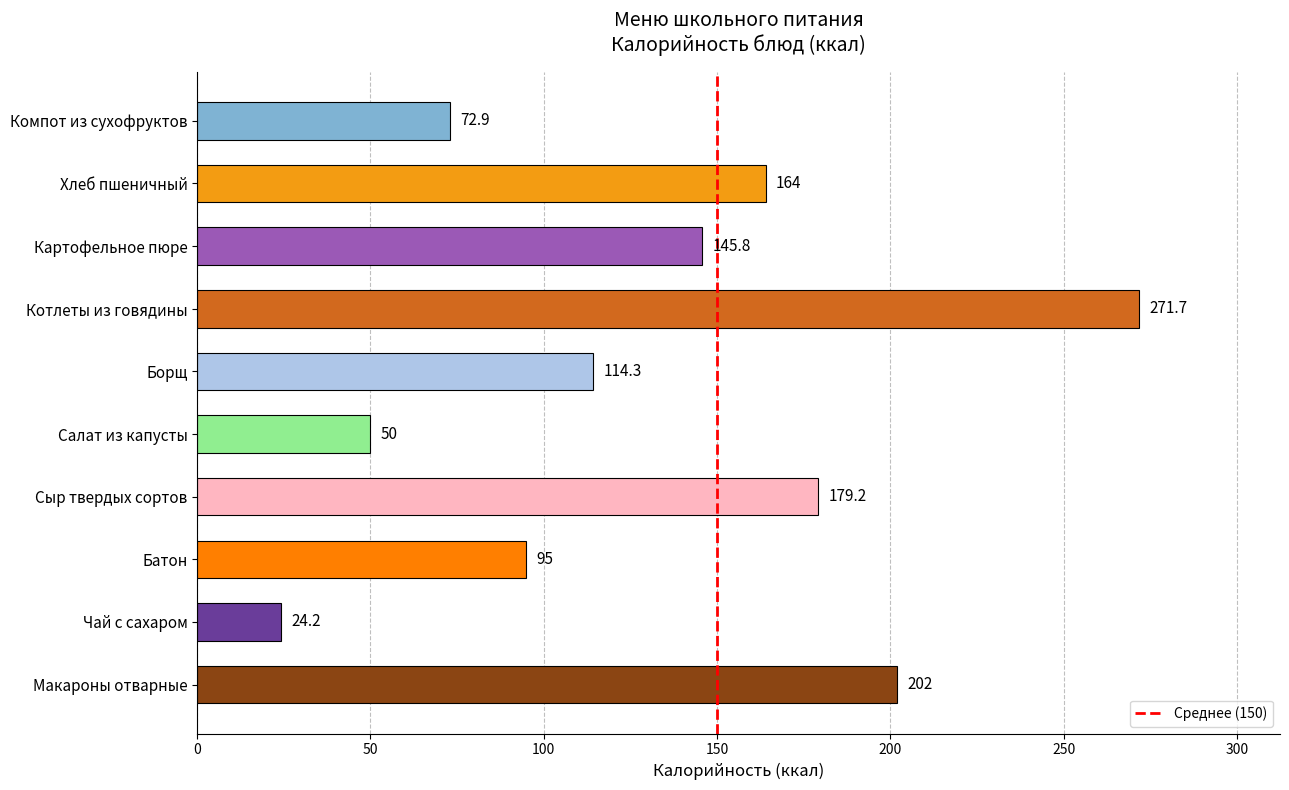

The value at Борщ is 200.6. True or false?

False